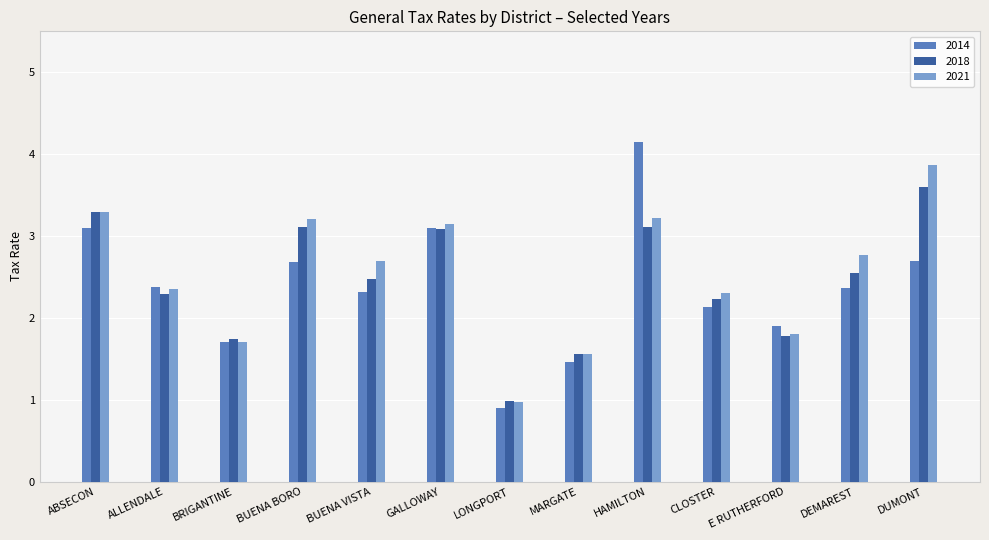

What is the difference between the maximum and minimum values in the 2014 series?

3.3